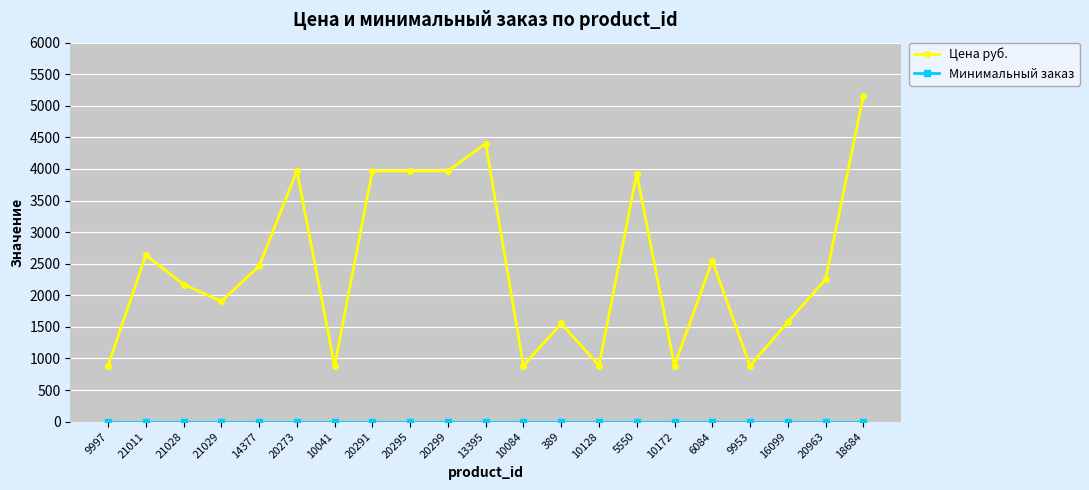

True or false: Цена руб. has a value of 1654.3 at 18684.

False